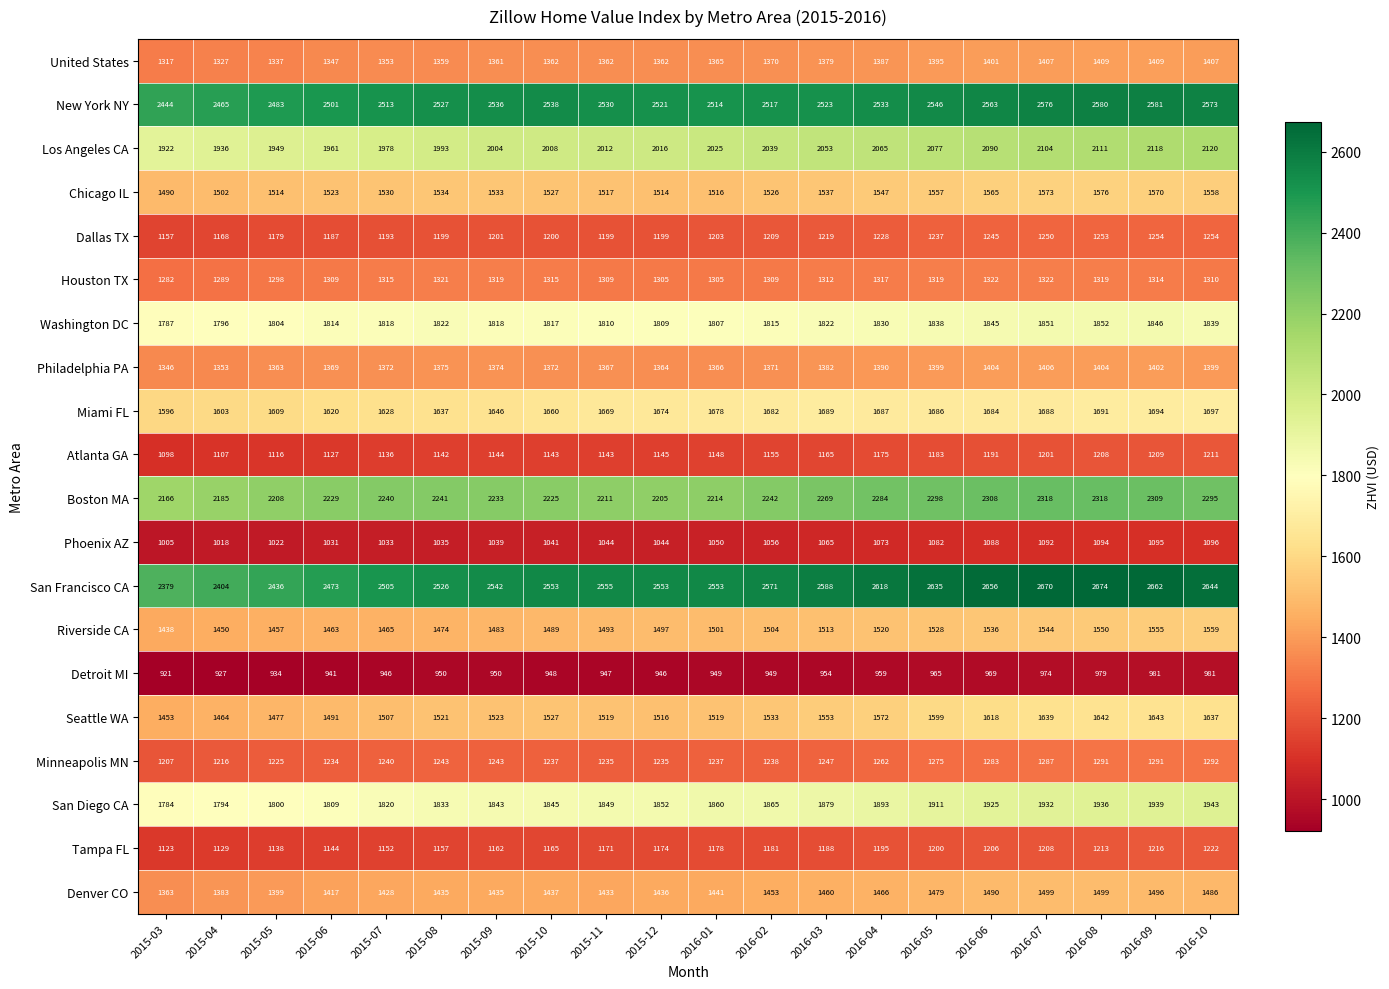

At which label is Tampa FL closest to 1172?

2015-11